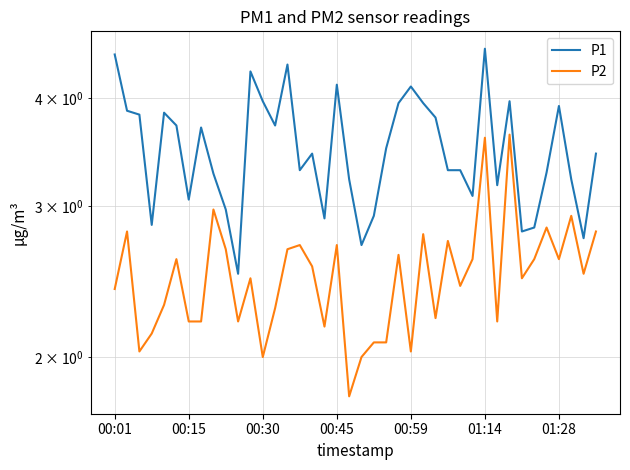

What is the spread (max minus min) of values at 10?

0.3